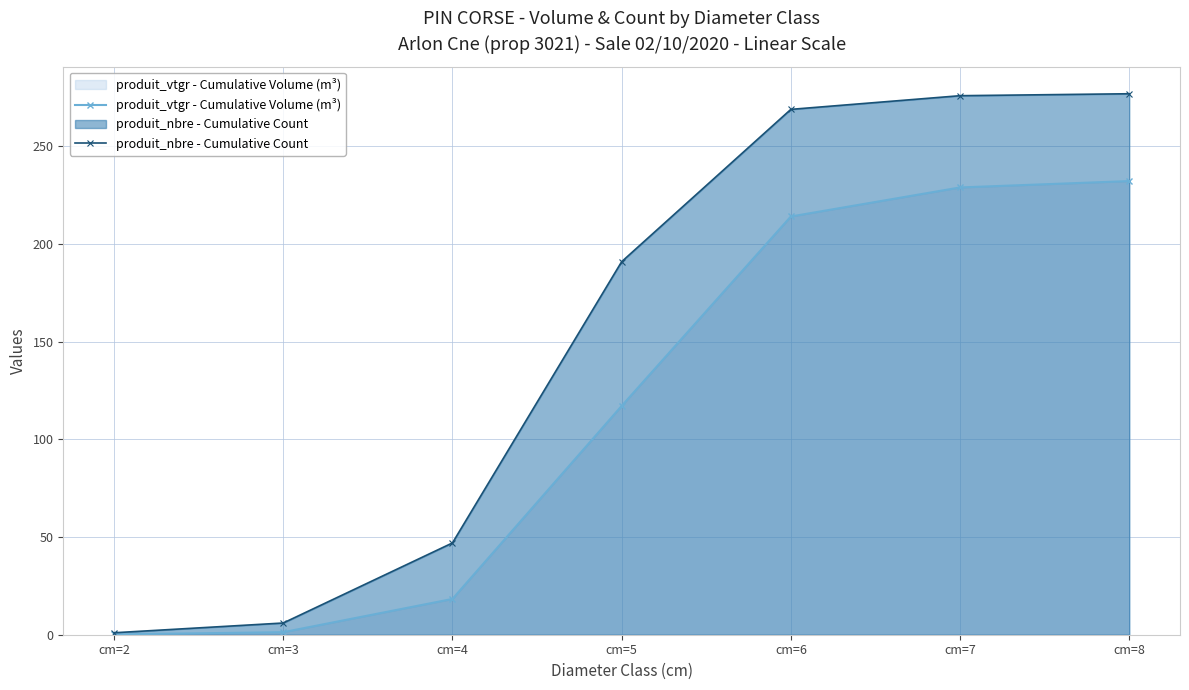

Between cm=3 and cm=8, which series saw the biggest shift?

produit_nbre - Cumulative Count